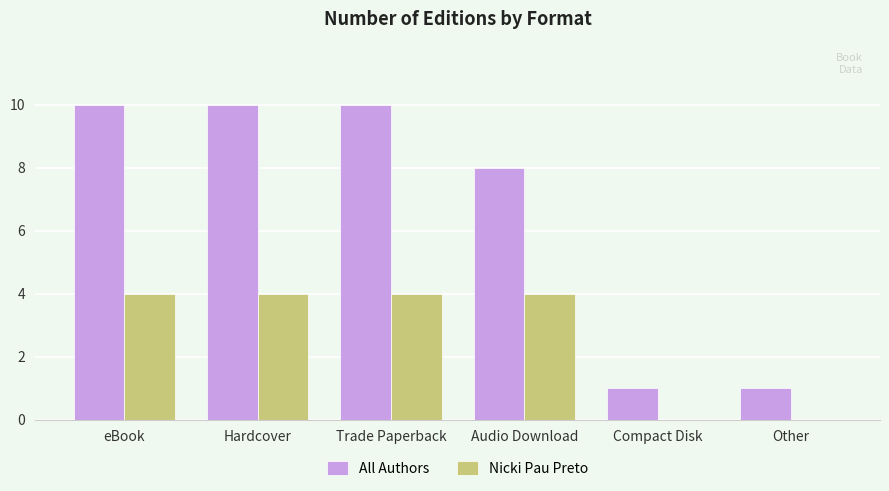

Which series has the largest total across all categories?

All Authors